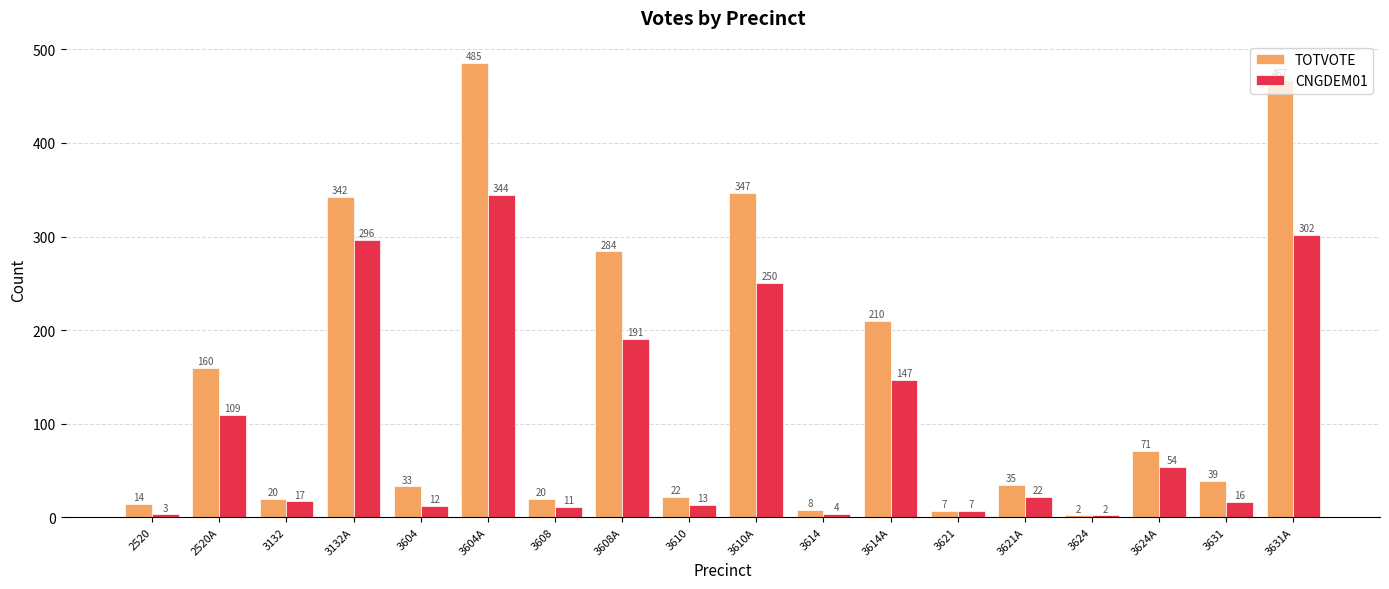

Which category has the highest value across all series?

3604A